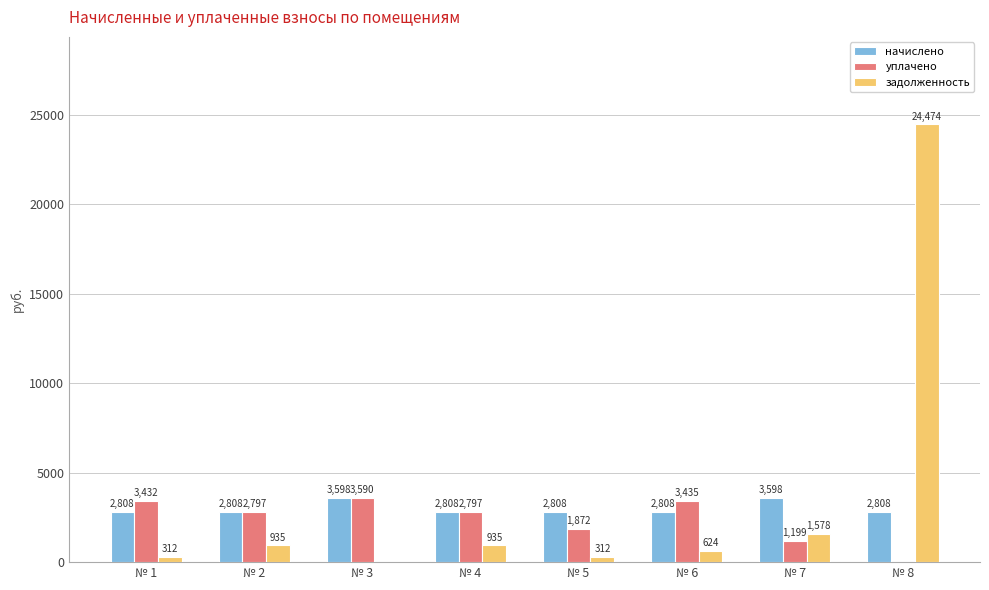

The начислено series shows 2808.0 at № 6. True or false?

True